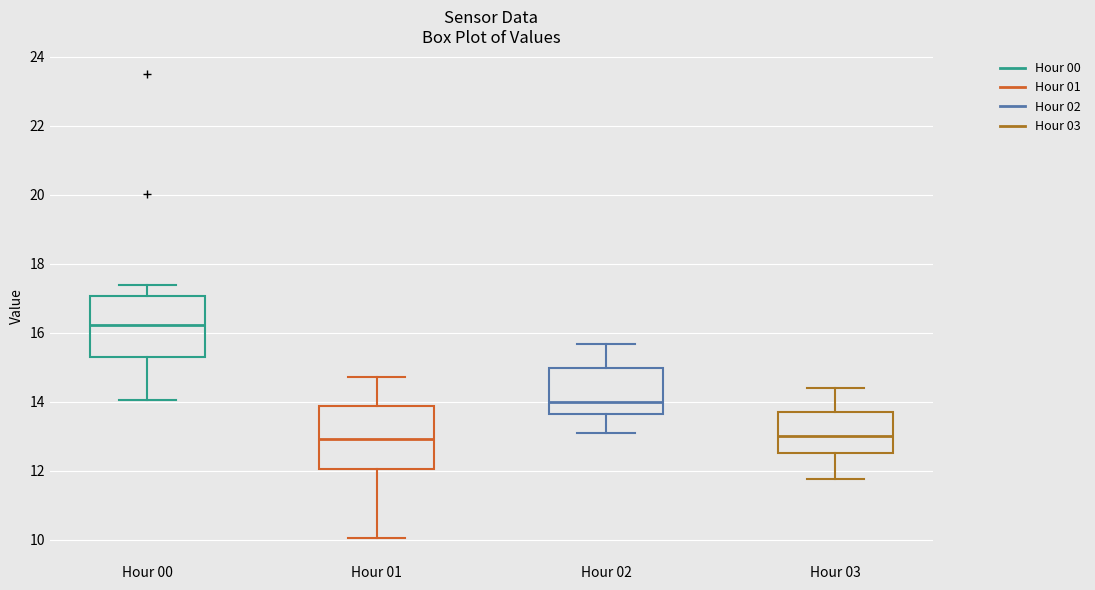

Reading left to right, transcribe this box plot: for each box, give where its median line is, the range the box spans, and where its two whiskers end, as read against the y-axis. The values are not printed on the chart, so give them approximately, as read against the axis.

Hour 00: median 16.2, box 15.4 to 17.0, whiskers 14.0 to 17.4
Hour 01: median 13.0, box 12.0 to 13.8, whiskers 10.0 to 14.8
Hour 02: median 14.0, box 13.6 to 15.0, whiskers 13.2 to 15.6
Hour 03: median 13.0, box 12.6 to 13.8, whiskers 11.8 to 14.4